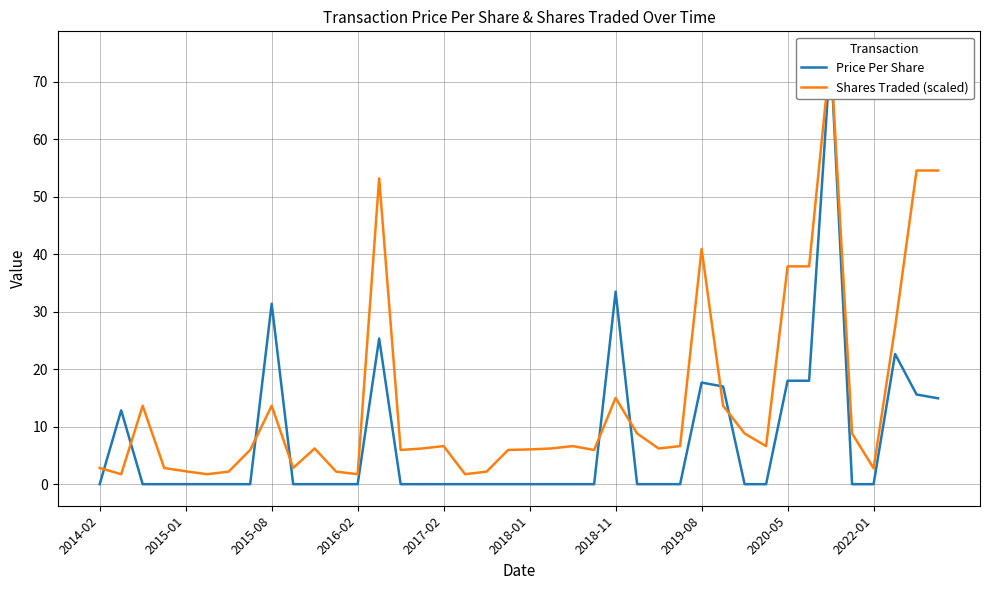

What is the difference between the second highest and minimum values in the Price Per Share series?

33.5